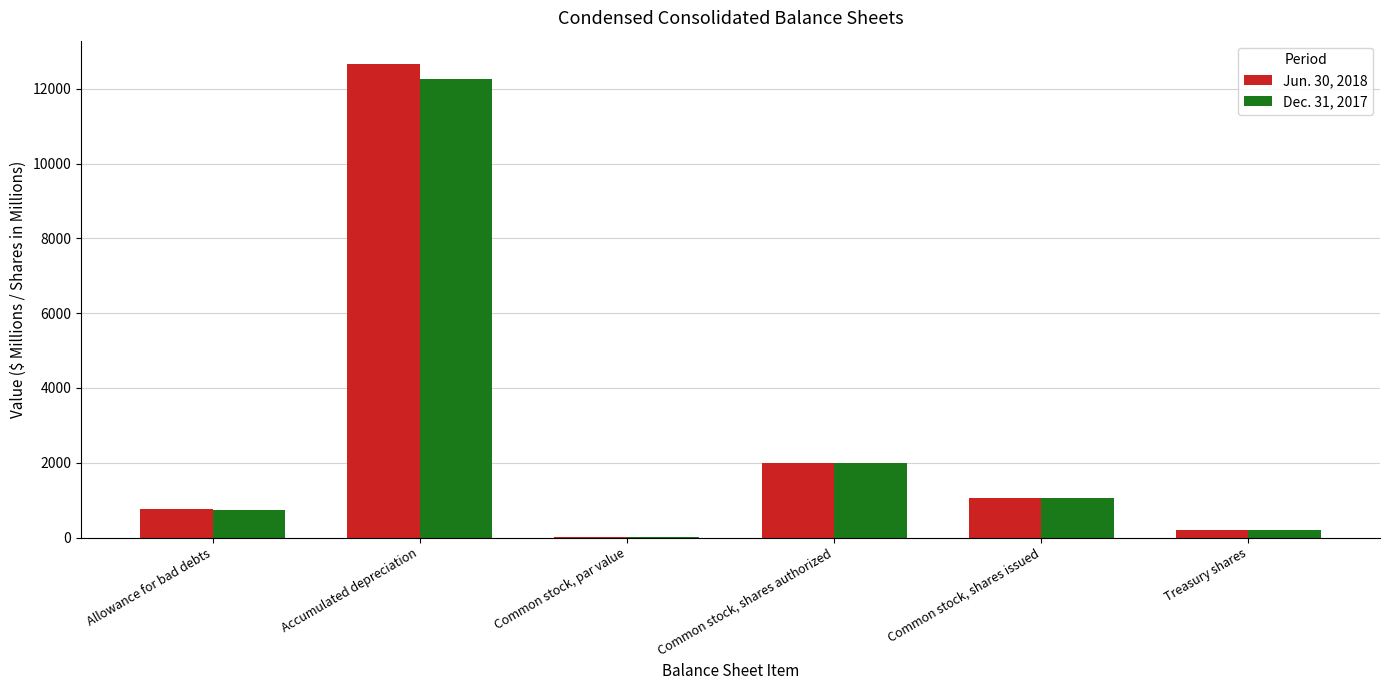

What is the sum of the Dec. 31, 2017 values at Allowance for bad debts and Common stock, shares authorized?

2725.0